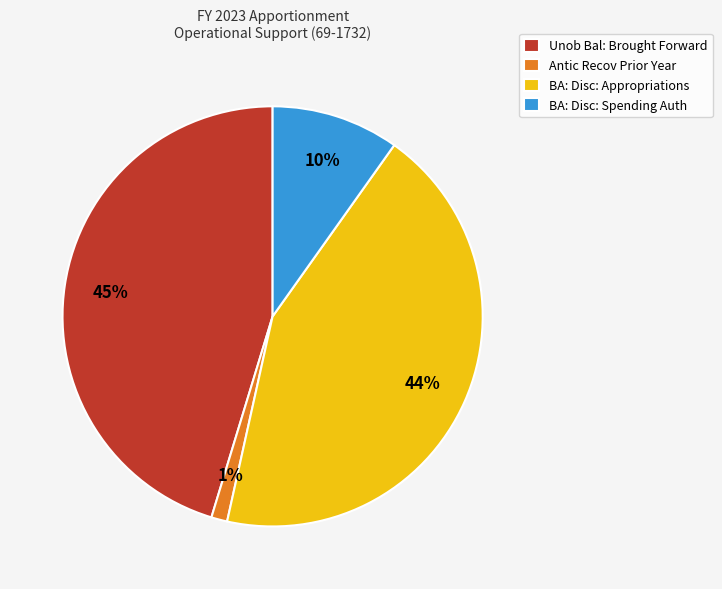

Count the number of slices in the pie.

4